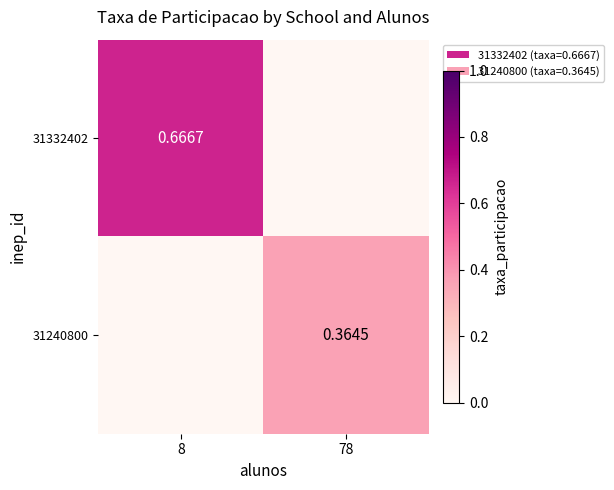

At which label does 31332402 reach its peak?

8